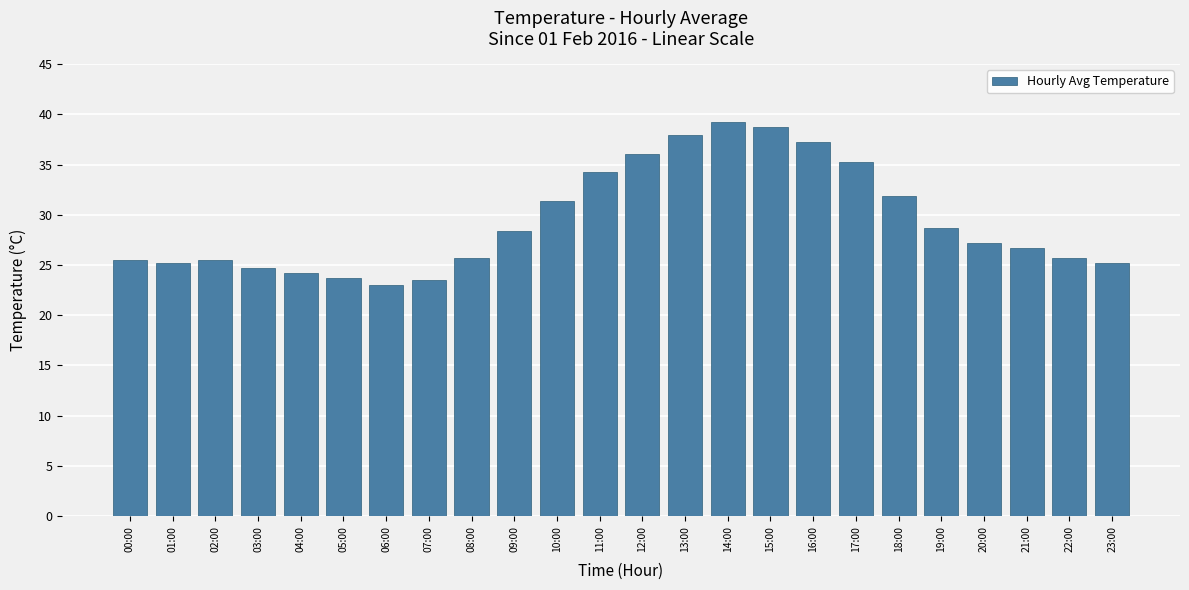

What value does the data have at 14:00?

39.2